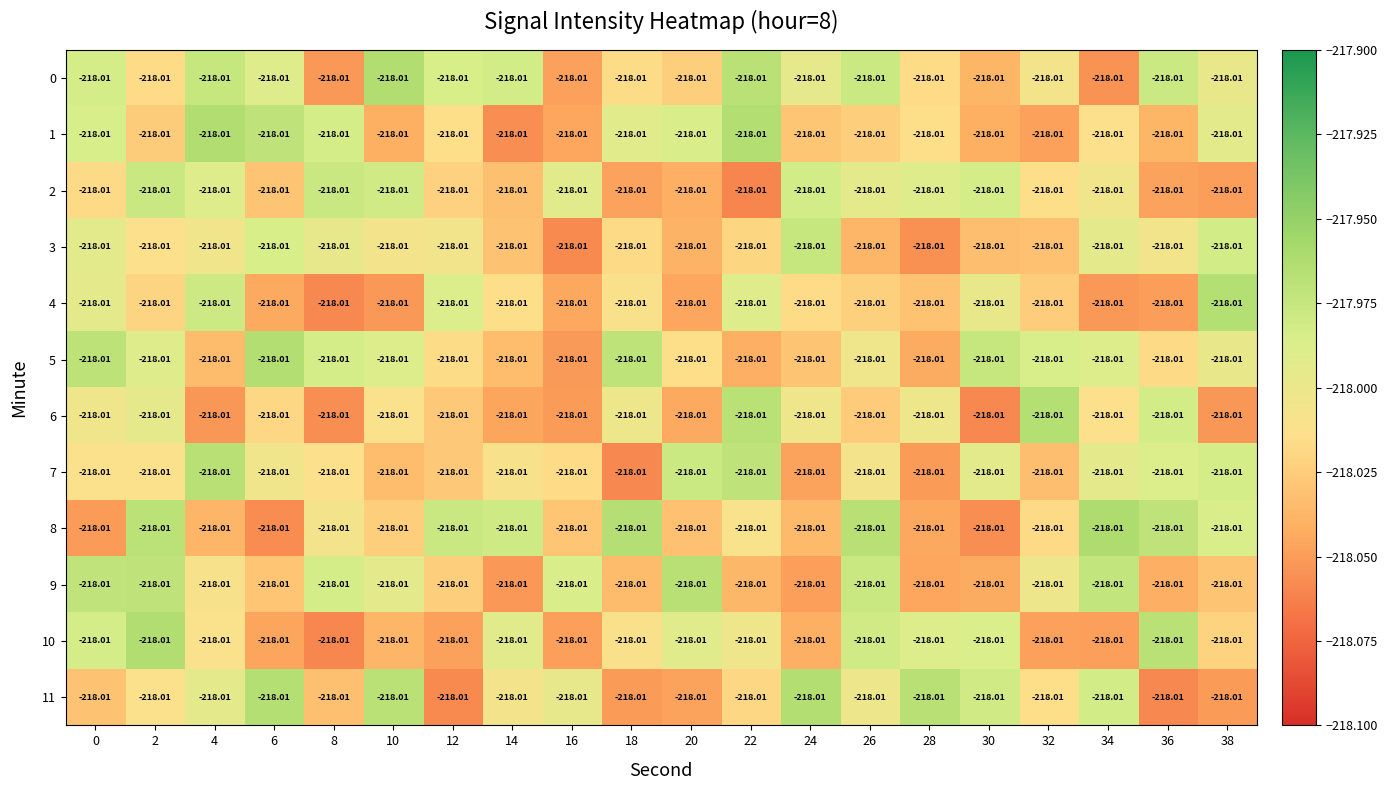

At how many categories does at least one series exceed -218?

20